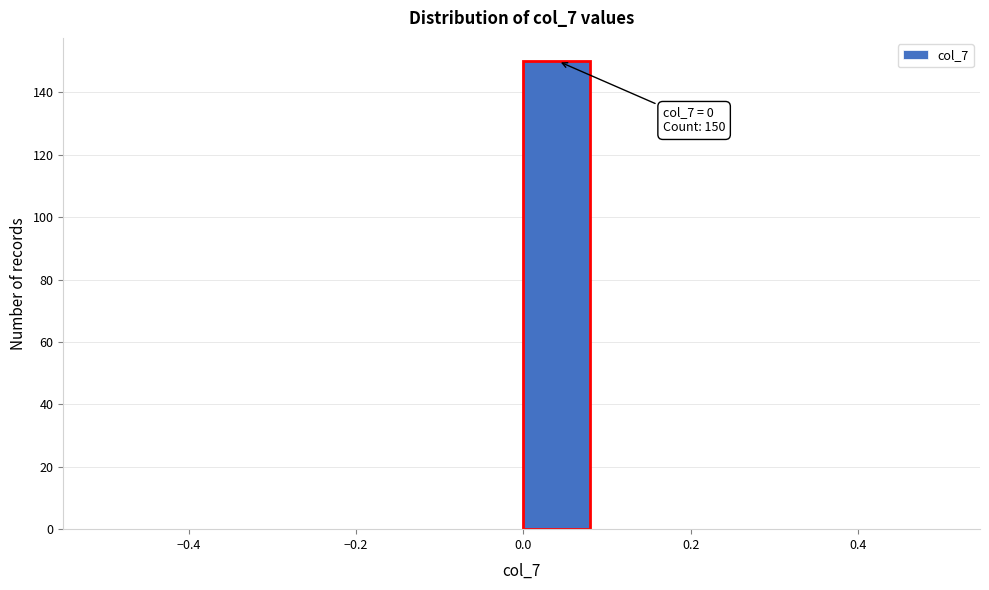

Over which range of the x-axis is the bar tallest?

0.00 to 0.08